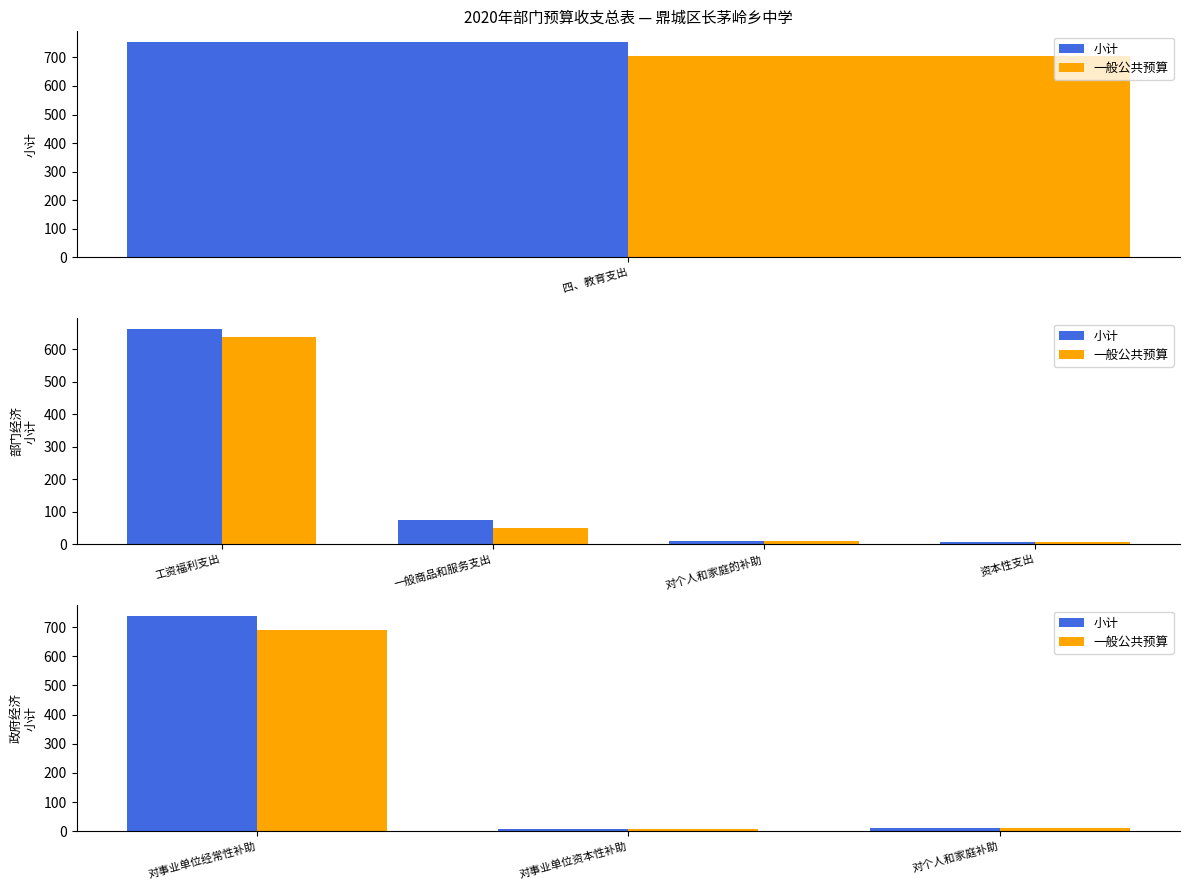

What is the minimum value for 小计?

6.5